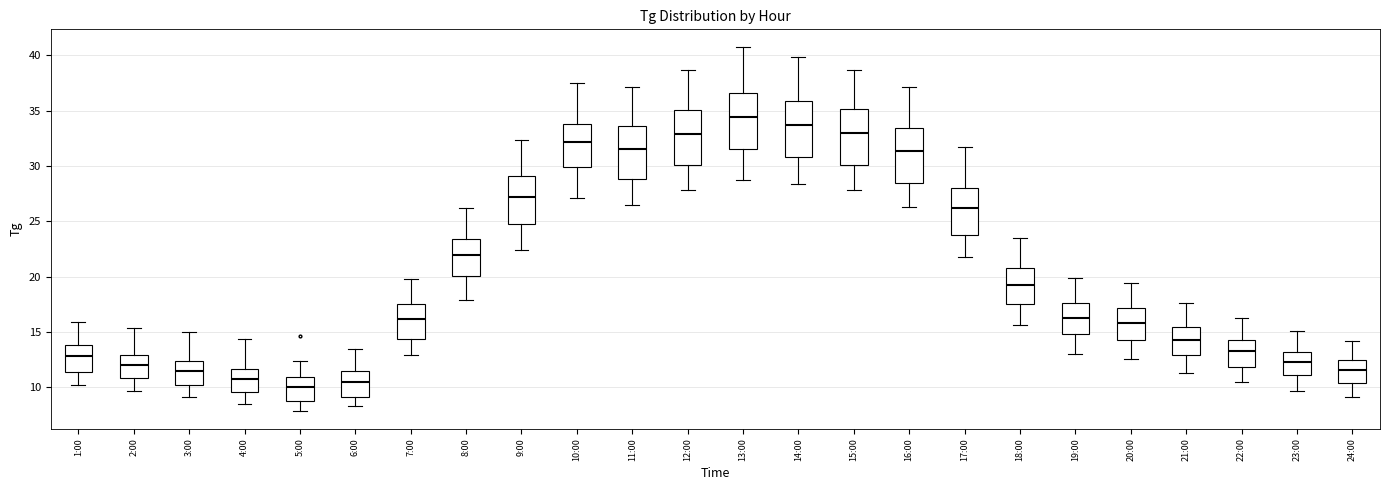

Reading left to right, read every box against the y-axis: the position of its median line, the range the box covers, and the ends of its whiskers. The values are not printed on the chart, so give them approximately, as read against the axis.

1:00: median 13.0, box 11.5 to 14.0, whiskers 10.0 to 16.0
2:00: median 12.0, box 11.0 to 13.0, whiskers 9.5 to 15.5
3:00: median 11.5, box 10.0 to 12.5, whiskers 9.0 to 15.0
4:00: median 11.0, box 9.5 to 11.5, whiskers 8.5 to 14.5
5:00: median 10.0, box 9.0 to 11.0, whiskers 8.0 to 12.5
6:00: median 10.5, box 9.0 to 11.5, whiskers 8.5 to 13.5
7:00: median 16.0, box 14.5 to 17.5, whiskers 13.0 to 20.0
8:00: median 22.0, box 20.0 to 23.5, whiskers 18.0 to 26.0
9:00: median 27.0, box 25.0 to 29.0, whiskers 22.5 to 32.5
10:00: median 32.0, box 30.0 to 34.0, whiskers 27.0 to 37.5
11:00: median 31.5, box 29.0 to 33.5, whiskers 26.5 to 37.0
12:00: median 33.0, box 30.0 to 35.0, whiskers 28.0 to 38.5
13:00: median 34.5, box 31.5 to 36.5, whiskers 28.5 to 40.5
14:00: median 33.5, box 31.0 to 36.0, whiskers 28.5 to 40.0
15:00: median 33.0, box 30.0 to 35.0, whiskers 28.0 to 38.5
16:00: median 31.5, box 28.5 to 33.5, whiskers 26.5 to 37.0
17:00: median 26.0, box 23.5 to 28.0, whiskers 22.0 to 31.5
18:00: median 19.5, box 17.5 to 21.0, whiskers 15.5 to 23.5
19:00: median 16.5, box 15.0 to 17.5, whiskers 13.0 to 20.0
20:00: median 16.0, box 14.5 to 17.0, whiskers 12.5 to 19.5
21:00: median 14.5, box 13.0 to 15.5, whiskers 11.5 to 17.5
22:00: median 13.5, box 12.0 to 14.5, whiskers 10.5 to 16.5
23:00: median 12.5, box 11.0 to 13.0, whiskers 9.5 to 15.0
24:00: median 11.5, box 10.5 to 12.5, whiskers 9.0 to 14.0